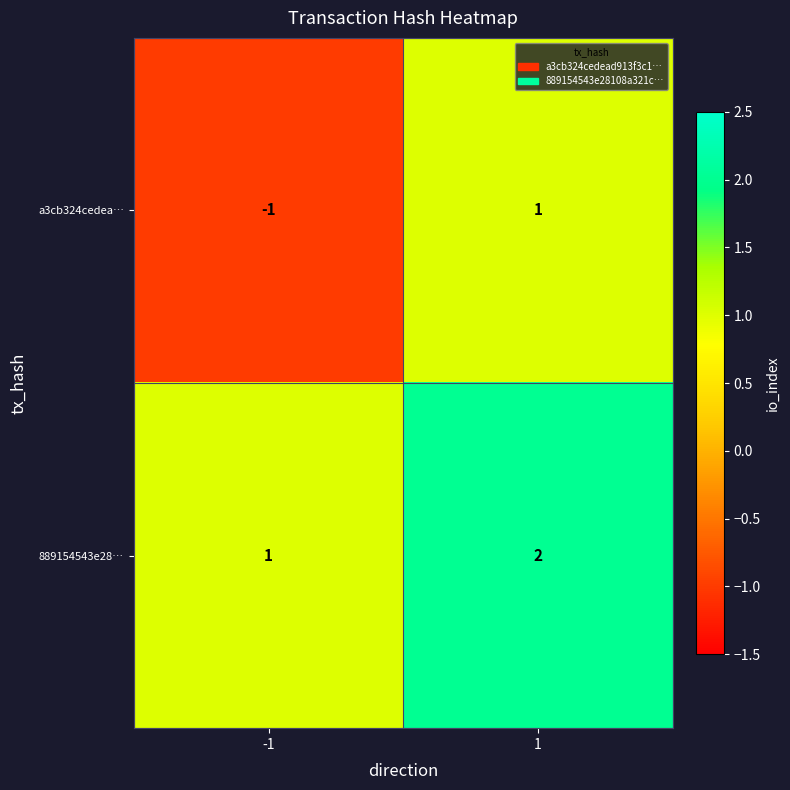

Rank the series by their average value, from lowest to highest.

a3cb324cedea…, 889154543e28…